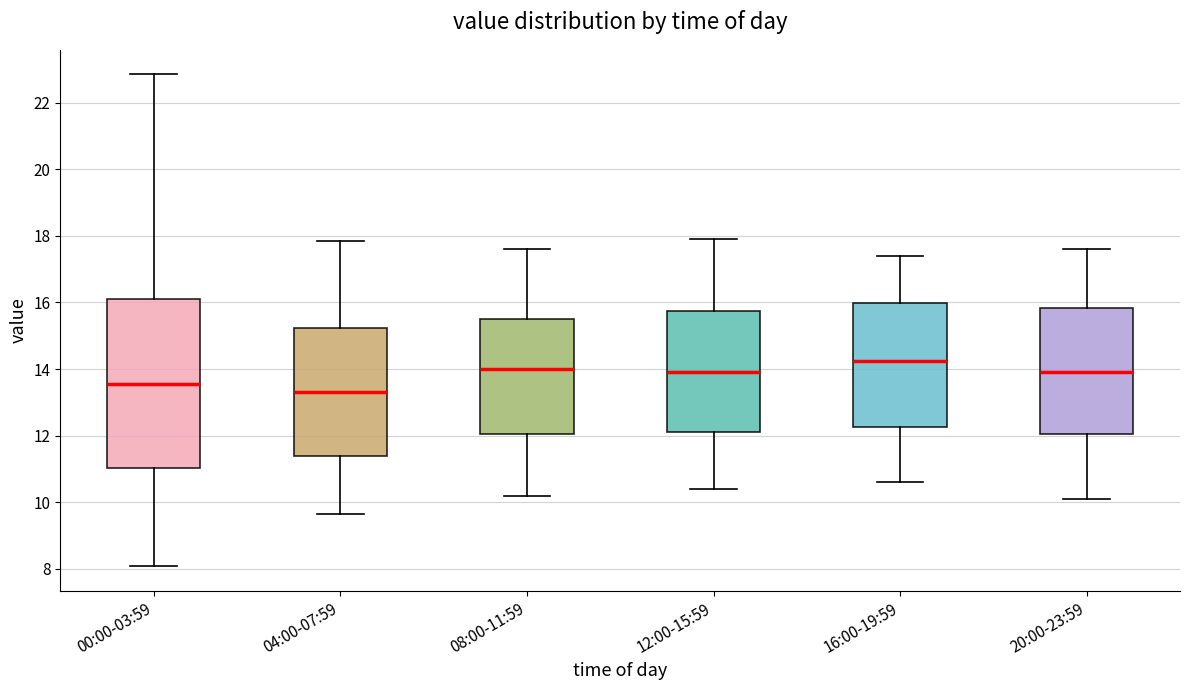

Which box is the tallest, from its lower edge to its upper edge?

00:00-03:59